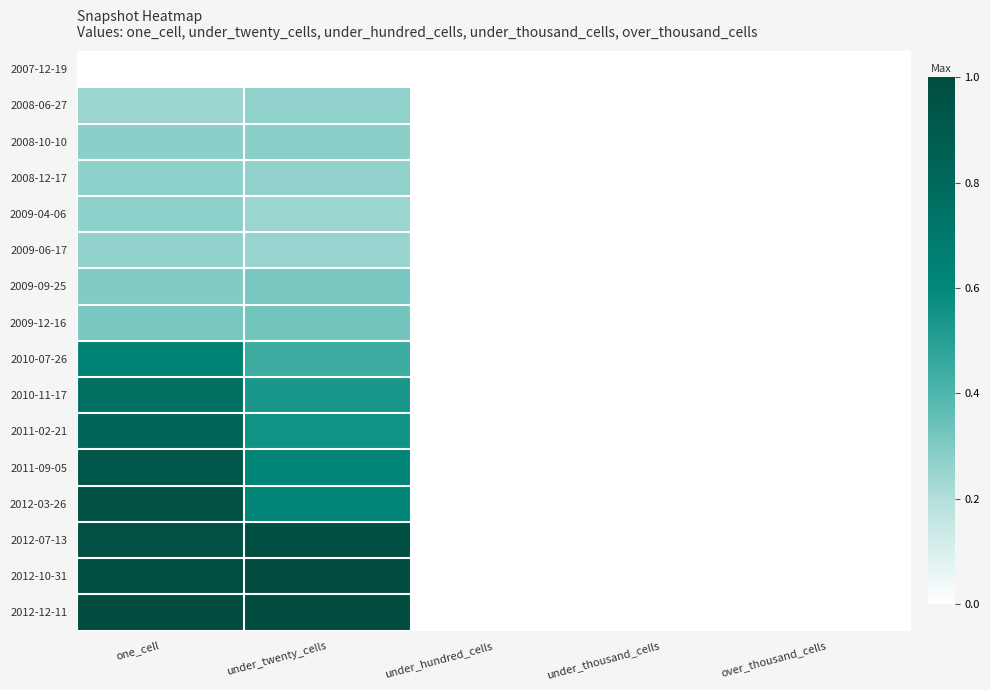

Reading right to left, extract all data points from this chart.

2007-12-19: over_thousand_cells=0.0	under_thousand_cells=0.0	under_hundred_cells=0.0	under_twenty_cells=0.0	one_cell=0.0
2008-06-27: over_thousand_cells=0.0	under_thousand_cells=0.0	under_hundred_cells=0.0	under_twenty_cells=0.3	one_cell=0.2
2008-10-10: over_thousand_cells=0.0	under_thousand_cells=0.0	under_hundred_cells=0.0	under_twenty_cells=0.3	one_cell=0.3
2008-12-17: over_thousand_cells=0.0	under_thousand_cells=0.0	under_hundred_cells=0.0	under_twenty_cells=0.3	one_cell=0.3
2009-04-06: over_thousand_cells=0.0	under_thousand_cells=0.0	under_hundred_cells=0.0	under_twenty_cells=0.2	one_cell=0.3
2009-06-17: over_thousand_cells=0.0	under_thousand_cells=0.0	under_hundred_cells=0.0	under_twenty_cells=0.3	one_cell=0.3
2009-09-25: over_thousand_cells=0.0	under_thousand_cells=0.0	under_hundred_cells=0.0	under_twenty_cells=0.3	one_cell=0.3
2009-12-16: over_thousand_cells=0.0	under_thousand_cells=0.0	under_hundred_cells=0.0	under_twenty_cells=0.3	one_cell=0.3
2010-07-26: over_thousand_cells=0.0	under_thousand_cells=0.0	under_hundred_cells=0.0	under_twenty_cells=0.4	one_cell=0.6
2010-11-17: over_thousand_cells=0.0	under_thousand_cells=0.0	under_hundred_cells=0.0	under_twenty_cells=0.5	one_cell=0.8
2011-02-21: over_thousand_cells=0.0	under_thousand_cells=0.0	under_hundred_cells=0.0	under_twenty_cells=0.6	one_cell=0.8
2011-09-05: over_thousand_cells=0.0	under_thousand_cells=0.0	under_hundred_cells=0.0	under_twenty_cells=0.6	one_cell=0.9
2012-03-26: over_thousand_cells=0.0	under_thousand_cells=0.0	under_hundred_cells=0.0	under_twenty_cells=0.6	one_cell=1.0
2012-07-13: over_thousand_cells=0.0	under_thousand_cells=0.0	under_hundred_cells=0.0	under_twenty_cells=1.0	one_cell=1.0
2012-10-31: over_thousand_cells=0.0	under_thousand_cells=0.0	under_hundred_cells=0.0	under_twenty_cells=1.0	one_cell=1.0
2012-12-11: over_thousand_cells=0.0	under_thousand_cells=0.0	under_hundred_cells=0.0	under_twenty_cells=1.0	one_cell=1.0